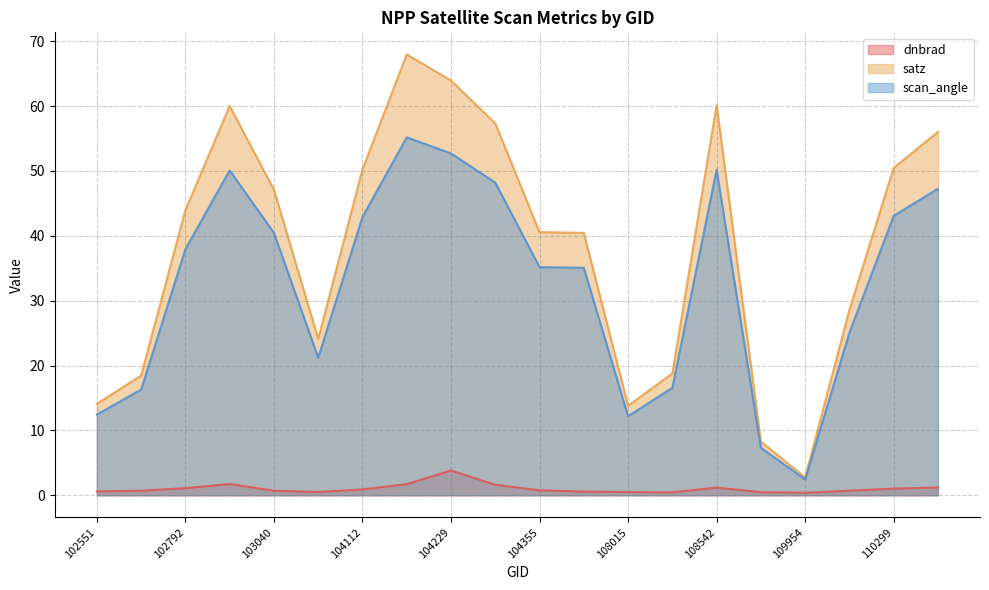

Which series changed the most between 104236 and 107843?

satz